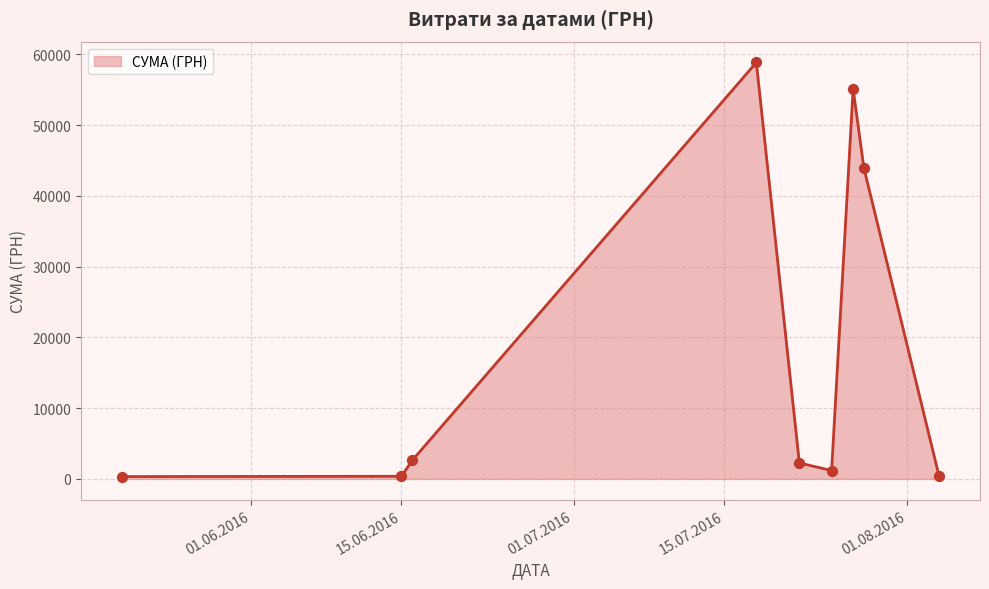

What is the greatest value displayed?

58840.0